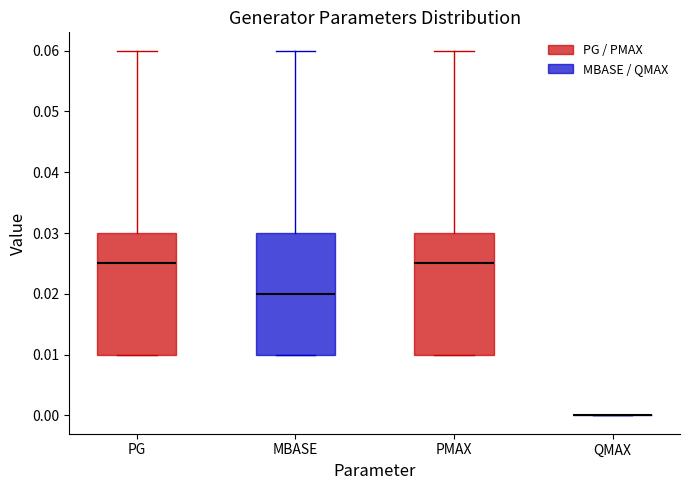

Reading left to right, read every box against the y-axis: the position of its median line, the range the box covers, and the ends of its whiskers. The values are not printed on the chart, so give them approximately, as read against the axis.

PG: median 0.025, box 0.010 to 0.030, whiskers 0.010 to 0.060
MBASE: median 0.020, box 0.010 to 0.030, whiskers 0.010 to 0.060
PMAX: median 0.025, box 0.010 to 0.030, whiskers 0.010 to 0.060
QMAX: box collapsed to a line at 0.000, whiskers 0.000 to 0.000